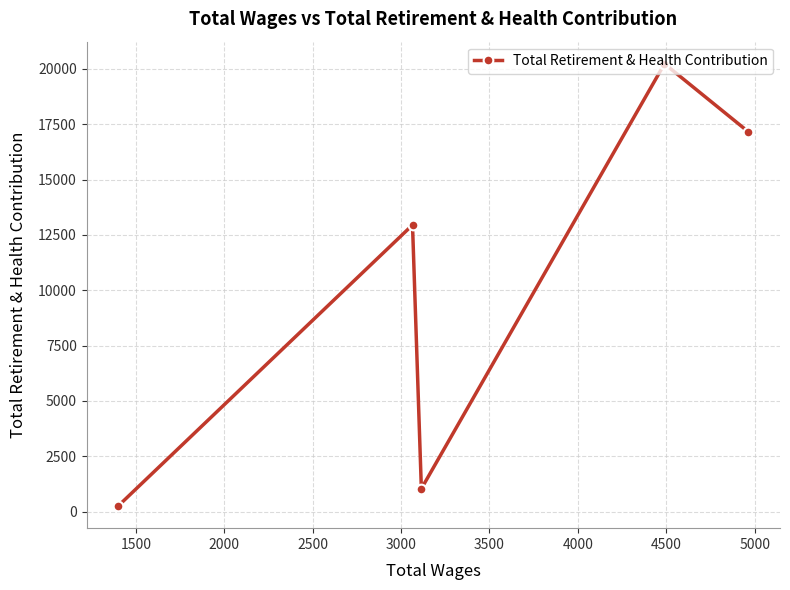

How many values are below 12949?

2